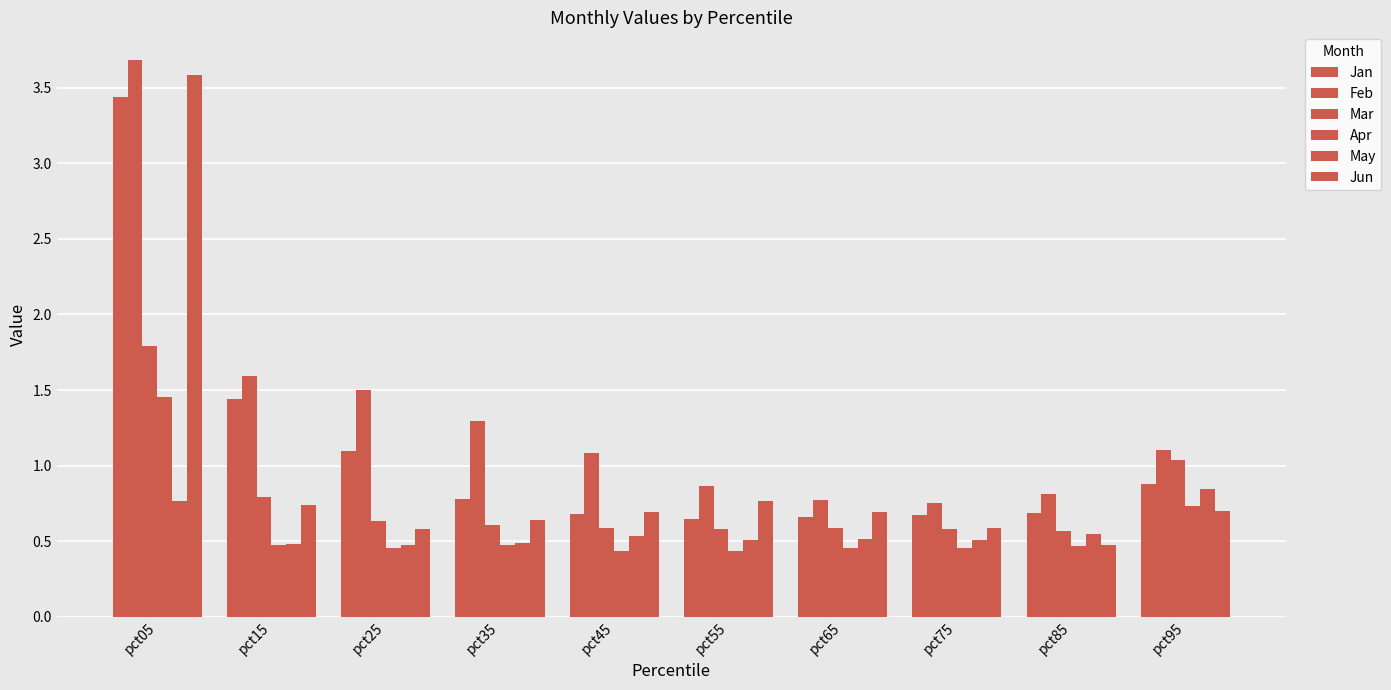

How many bars are there in each group?

6